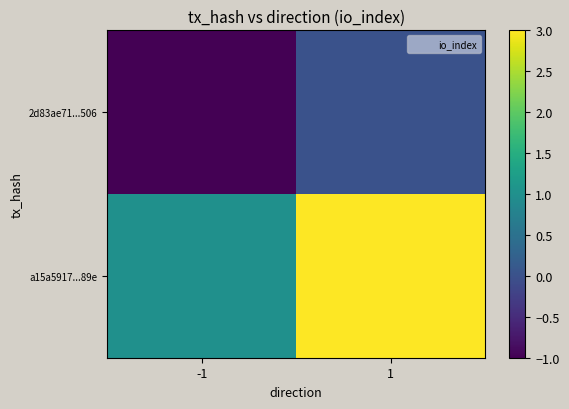

Which label corresponds to the largest value in the chart?

1